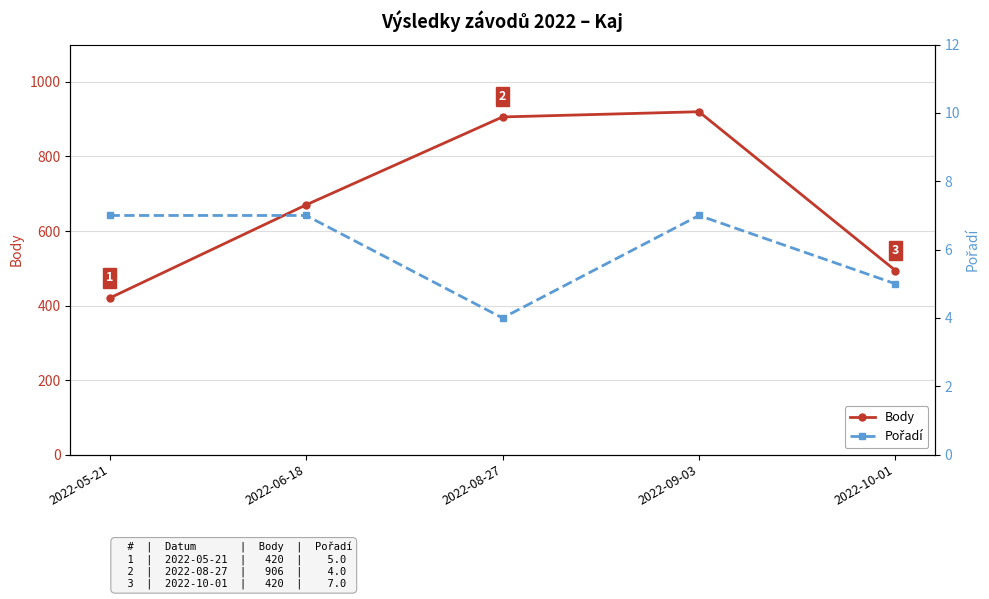

Which series has the widest spread of values?

Body